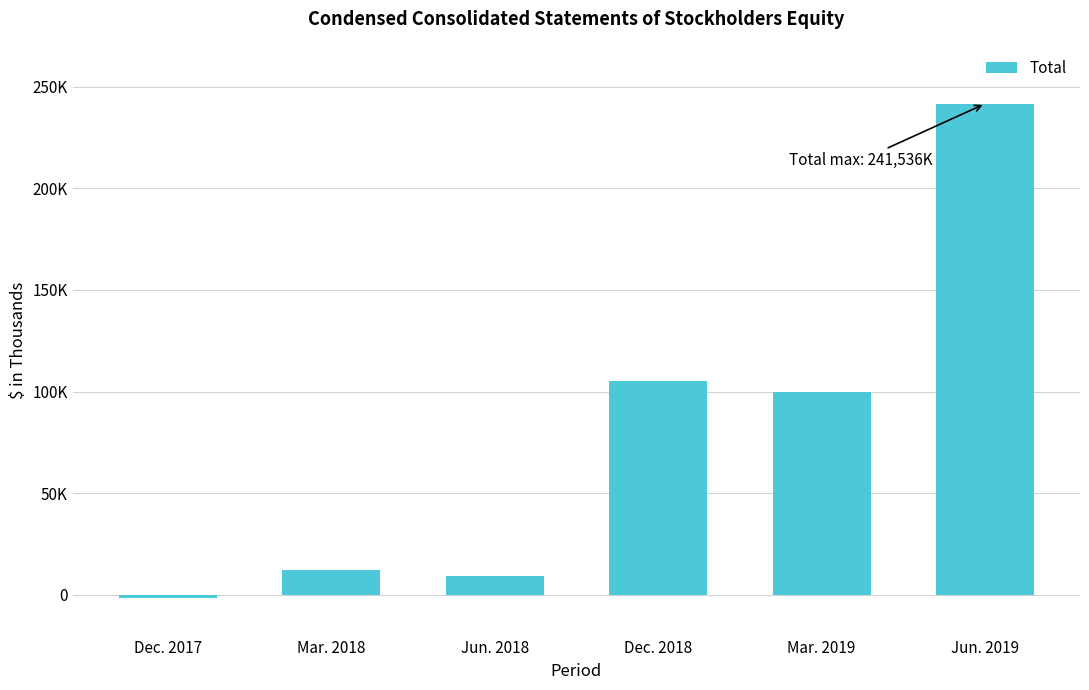

Are the bars grouped side by side (vs. stacked)?

No